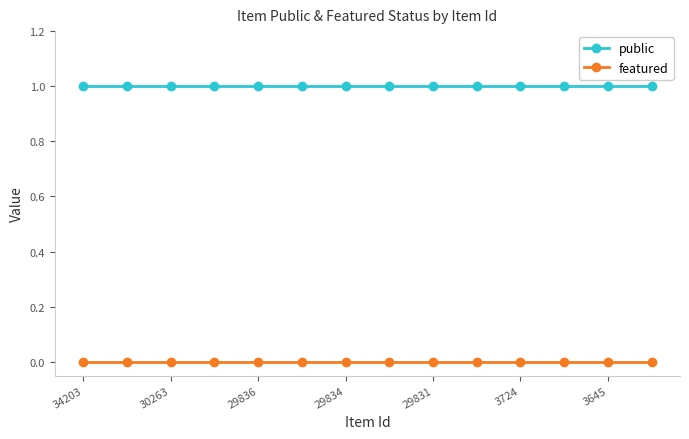

Rank the series by their average value, from lowest to highest.

featured, public